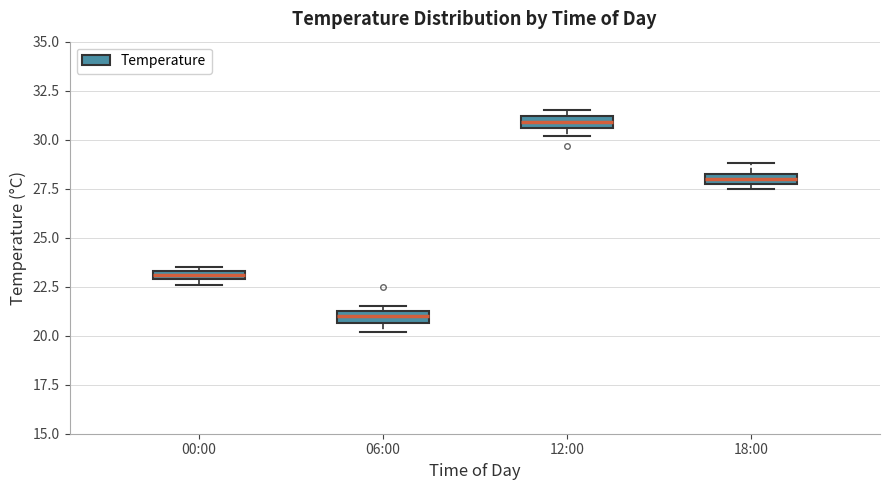

Which box's median line is the lowest?

06:00